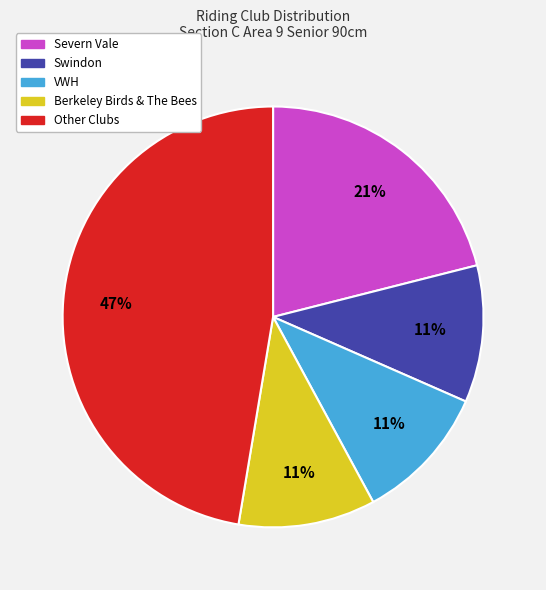

To the nearest percent, what is the average slice percentage?

20%